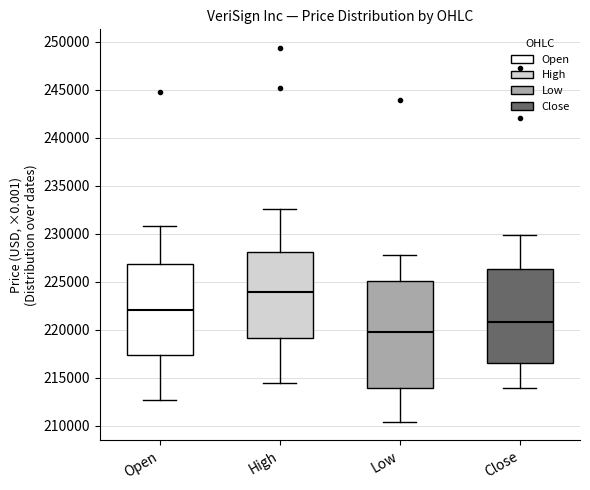

Where is the upper edge of the box for Close on the y-axis? The values are not printed on the chart, so give them approximately, as read against the axis.

226500